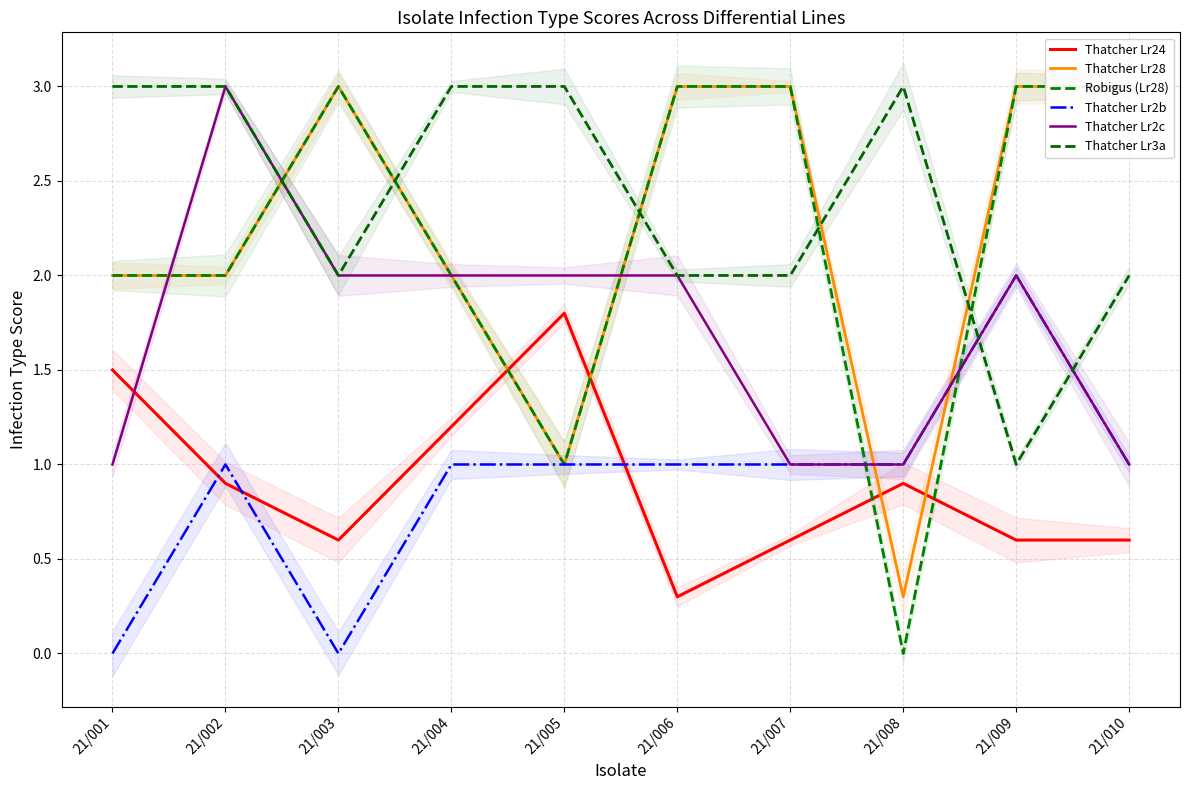

Reading left to right, transcribe all the data shown in this chart.

Thatcher Lr24: 21/001=1.5	21/002=0.9	21/003=0.6	21/004=1.2	21/005=1.8	21/006=0.3	21/007=0.6	21/008=0.9	21/009=0.6	21/010=0.6
Thatcher Lr28: 21/001=2.0	21/002=2.0	21/003=3.0	21/004=2.0	21/005=1.0	21/006=3.0	21/007=3.0	21/008=0.3	21/009=3.0	21/010=3.0
Robigus (Lr28): 21/001=2.0	21/002=2.0	21/003=3.0	21/004=2.0	21/005=1.0	21/006=3.0	21/007=3.0	21/008=0.0	21/009=3.0	21/010=3.0
Thatcher Lr2b: 21/001=0.0	21/002=1.0	21/003=0.0	21/004=1.0	21/005=1.0	21/006=1.0	21/007=1.0	21/008=1.0	21/009=2.0	21/010=1.0
Thatcher Lr2c: 21/001=1.0	21/002=3.0	21/003=2.0	21/004=2.0	21/005=2.0	21/006=2.0	21/007=1.0	21/008=1.0	21/009=2.0	21/010=1.0
Thatcher Lr3a: 21/001=3.0	21/002=3.0	21/003=2.0	21/004=3.0	21/005=3.0	21/006=2.0	21/007=2.0	21/008=3.0	21/009=1.0	21/010=2.0